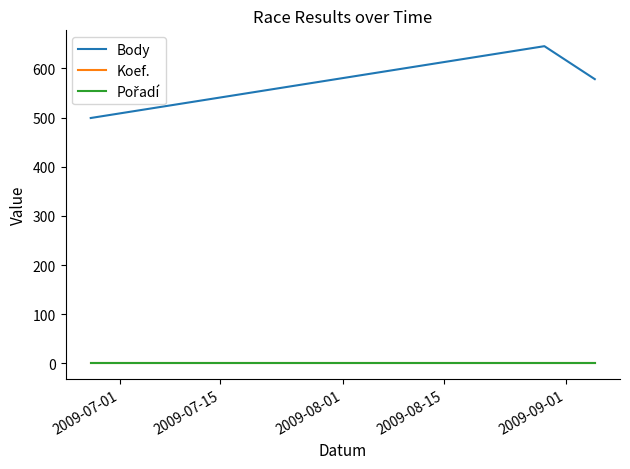

What is the maximum value for Body?

645